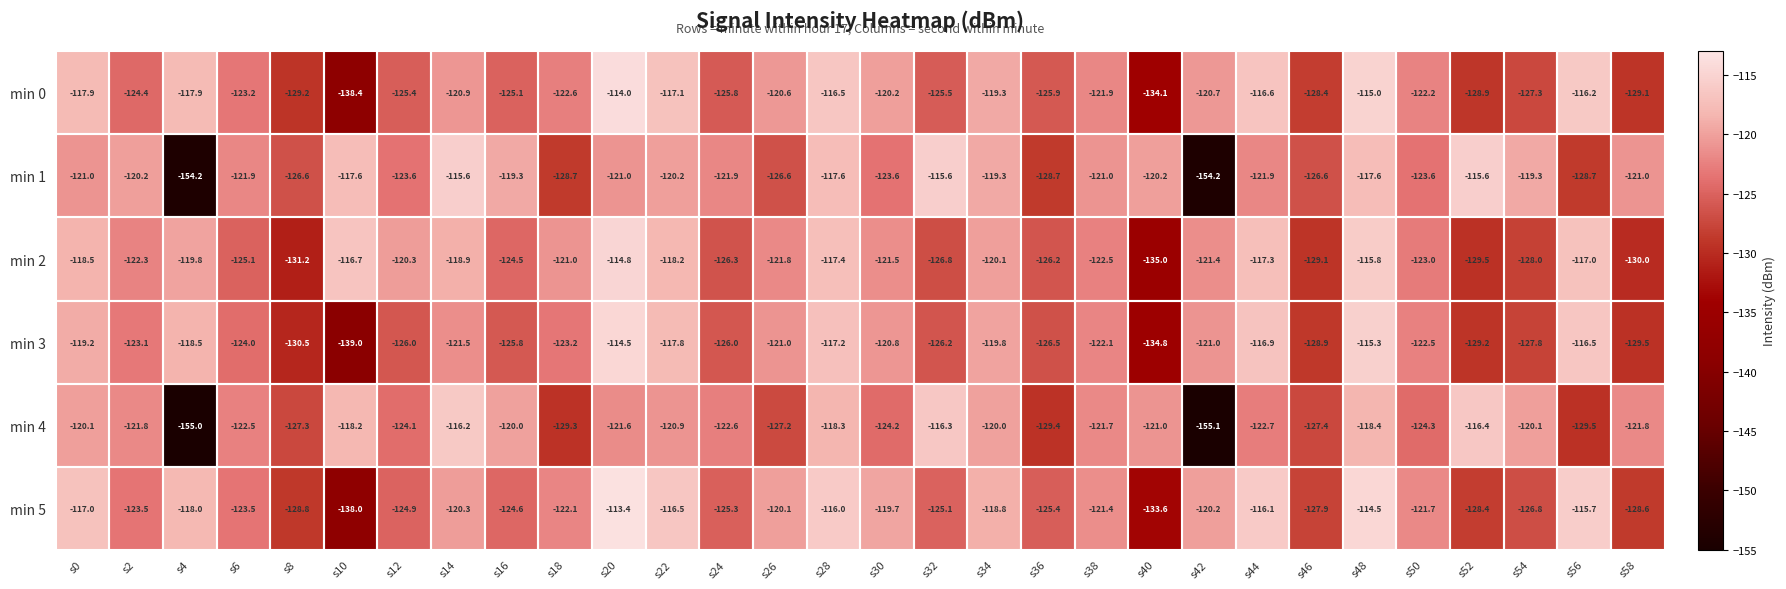

Which series has the largest range (max minus min)?

min 4